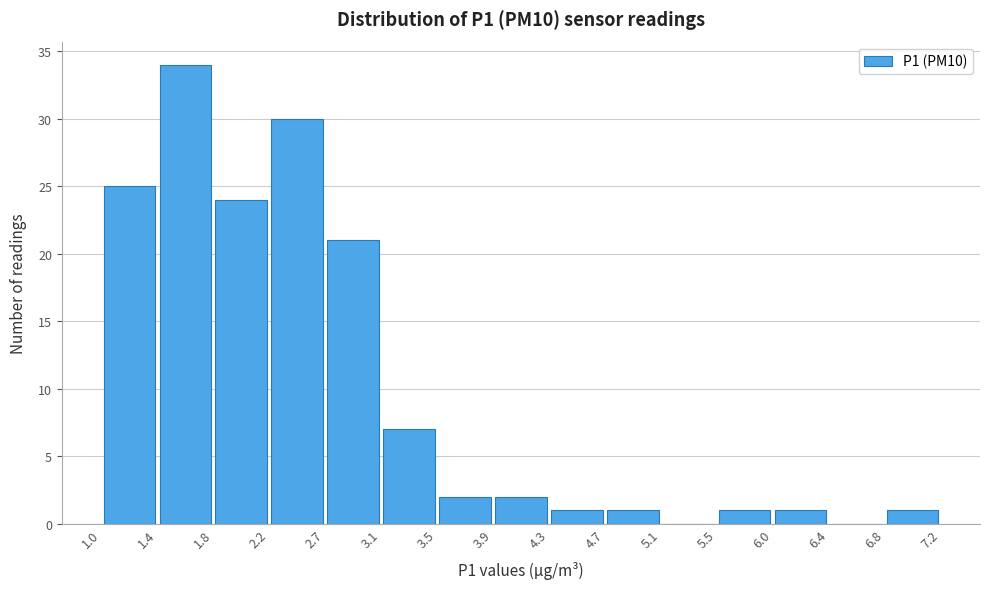

Reading left to right, list every bar in this chart as the range it spans on the x-axis followed by its height. The values are not printed on the chart, so give them approximately, as read against the axis.

1.0 to 1.4: 25
1.4 to 1.8: 34
1.8 to 2.2: 24
2.2 to 2.7: 30
2.7 to 3.1: 21
3.1 to 3.5: 7
3.5 to 3.9: 2
3.9 to 4.3: 2
4.3 to 4.7: 1
4.7 to 5.1: 1
5.1 to 5.5: 0
5.5 to 6.0: 1
6.0 to 6.4: 1
6.4 to 6.8: 0
6.8 to 7.2: 1